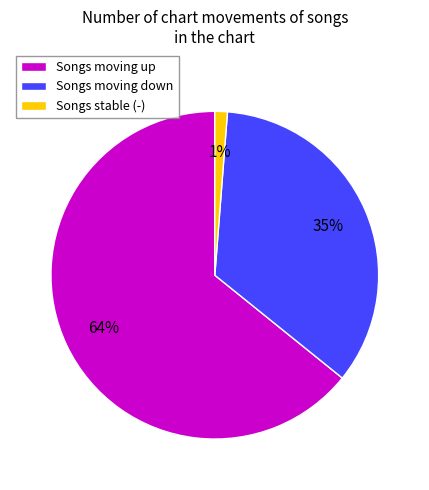

How many slices are in this pie chart?

3